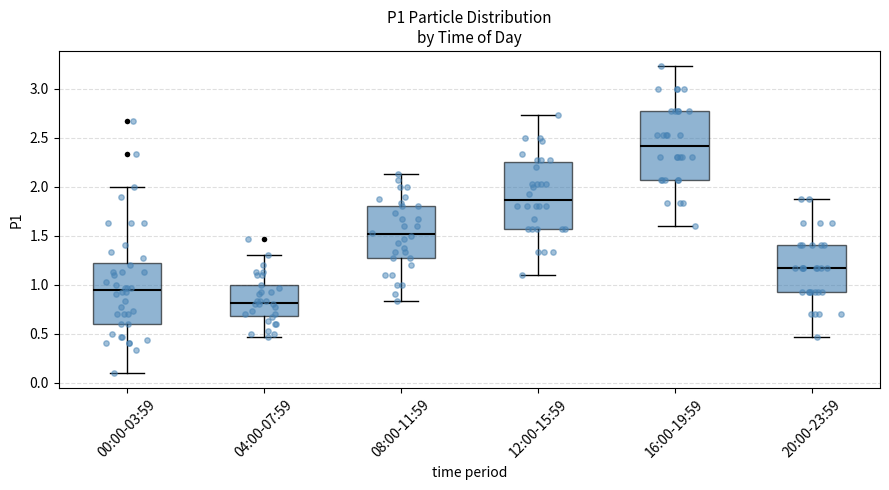

Reading left to right, transcribe this box plot: for each box, give where its median line is, the range the box spans, and where its two whiskers end, as read against the y-axis. The values are not printed on the chart, so give them approximately, as read against the axis.

00:00-03:59: median 0.95, box 0.60 to 1.20, whiskers 0.10 to 2.00
04:00-07:59: median 0.80, box 0.70 to 1.00, whiskers 0.45 to 1.30
08:00-11:59: median 1.50, box 1.25 to 1.80, whiskers 0.85 to 2.15
12:00-15:59: median 1.85, box 1.55 to 2.25, whiskers 1.10 to 2.75
16:00-19:59: median 2.40, box 2.05 to 2.75, whiskers 1.60 to 3.25
20:00-23:59: median 1.15, box 0.95 to 1.40, whiskers 0.45 to 1.85